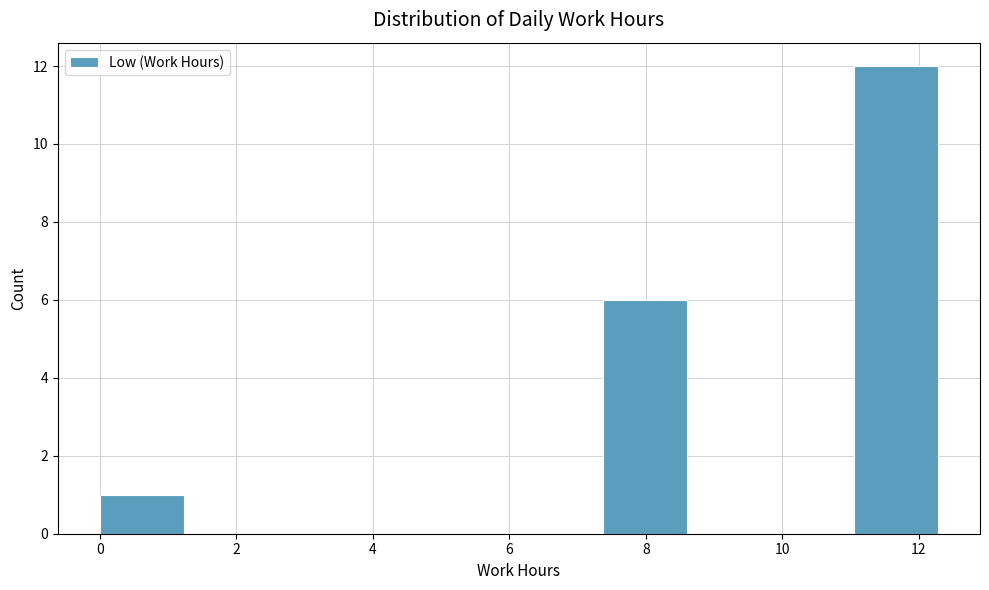

How tall is the bar that spans 7.4 to 8.6 on the x-axis? Neither the bar edges nor the heights are printed on the chart, so give them approximately, as read against the axes.

6